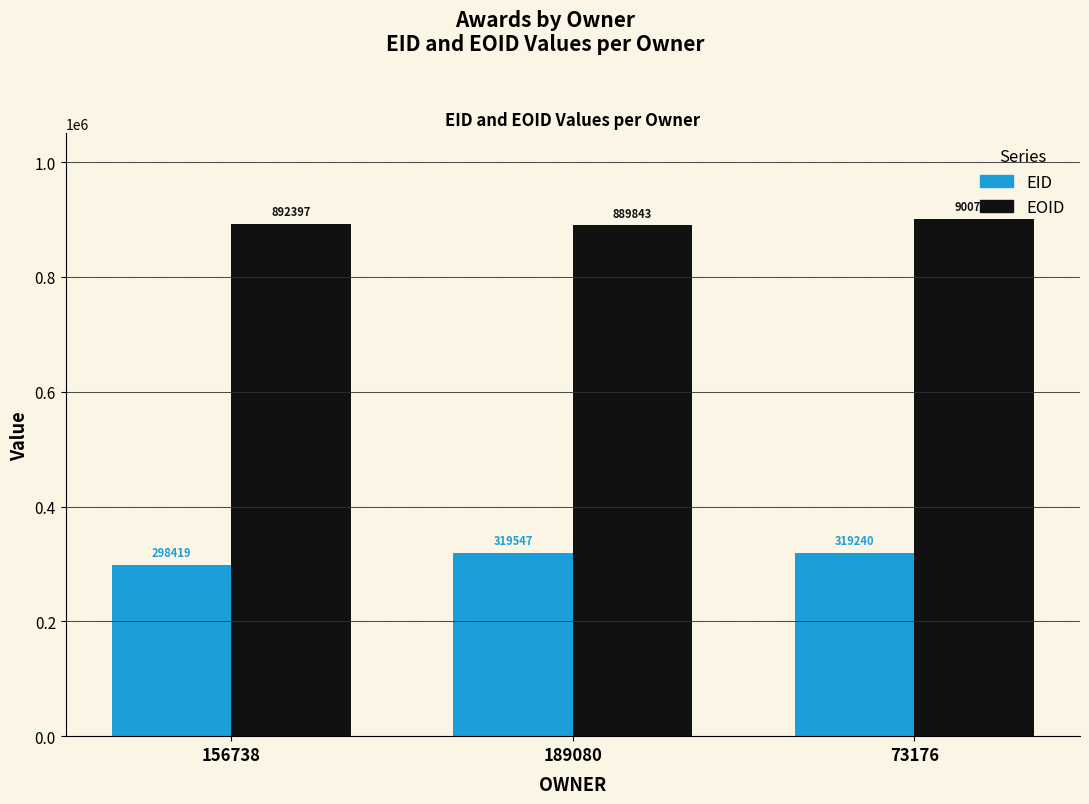

Count the number of data series in this chart.

2